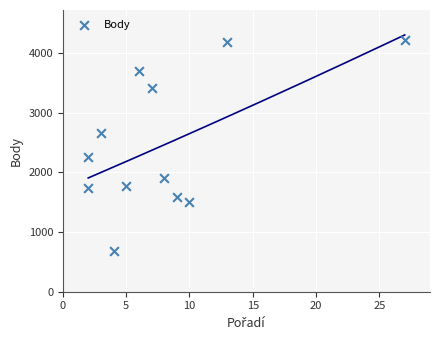

What is the average Y value?

2466